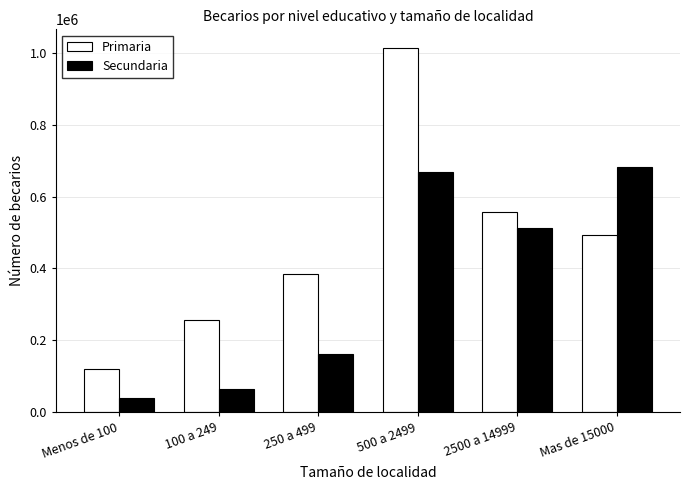

What is the difference between the highest and lowest values at Menos de 100?

82517